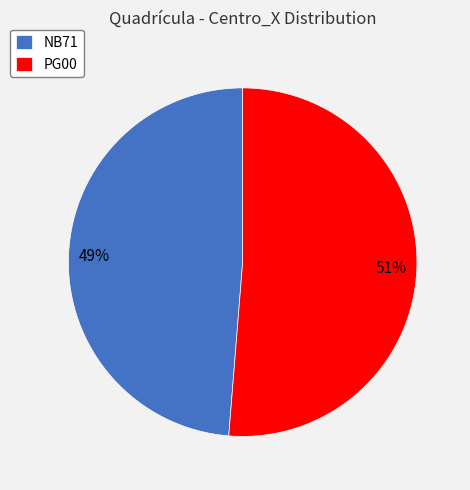

Is the sum of NB71 and PG00 greater than half?

Yes